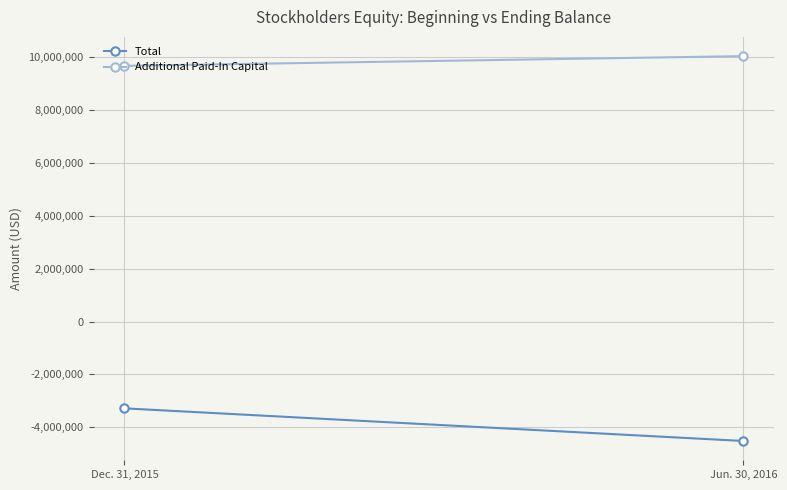

What position from the left is Dec. 31, 2015?

1